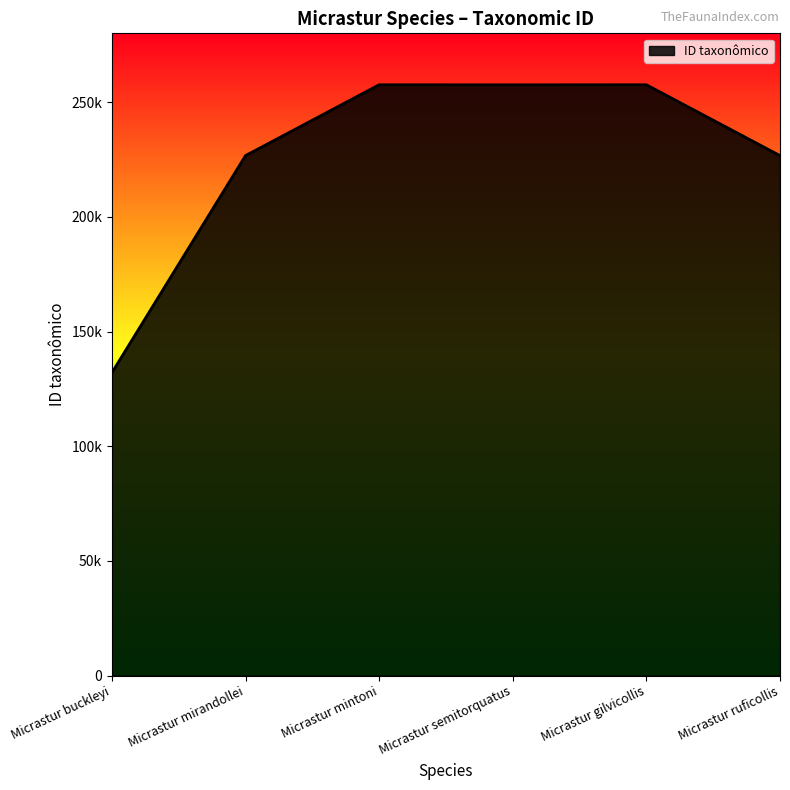

Does the chart have visible grid lines?

No